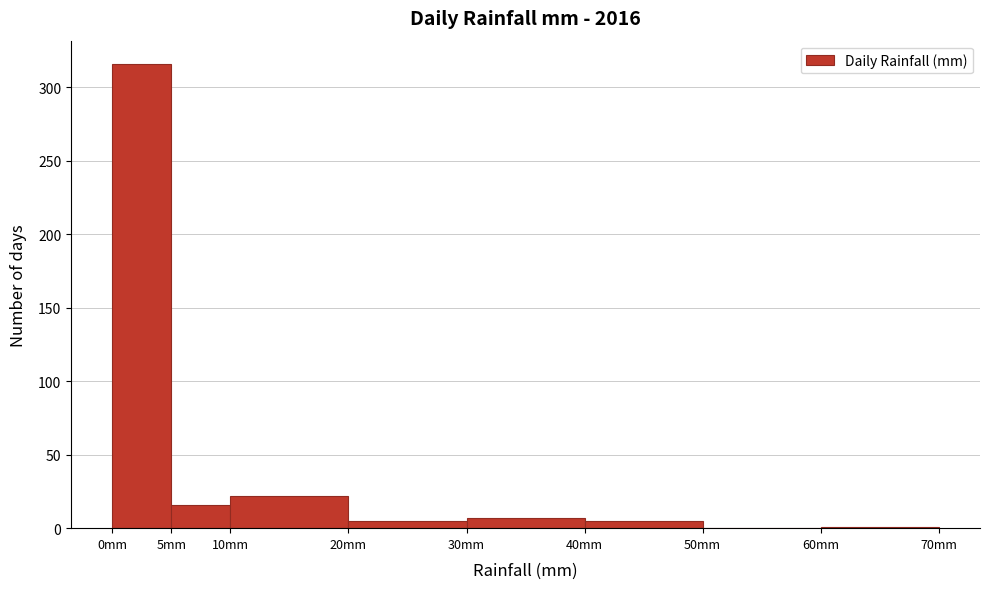

How tall is the bar that spans 5 to 10 on the x-axis? The values are not printed on the chart, so give them approximately, as read against the axis.

15